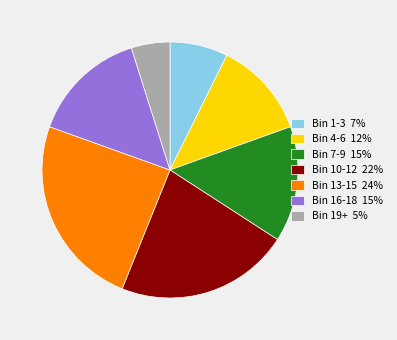

Combined, do Bin 1-3 7% and Bin 13-15 24% account for over 50%?

No